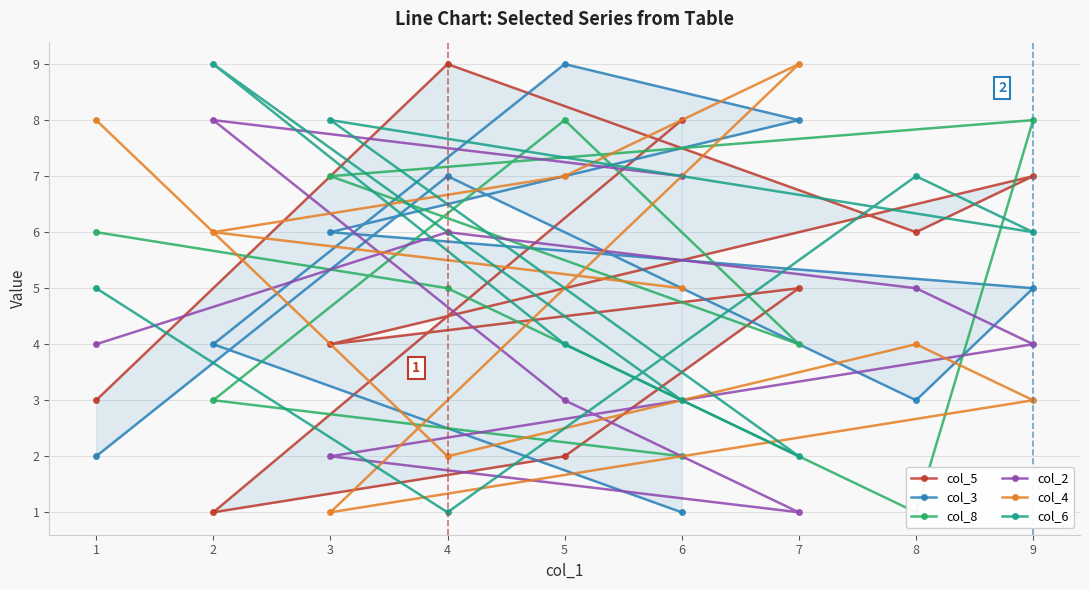

Which category has the highest value across all series?

4